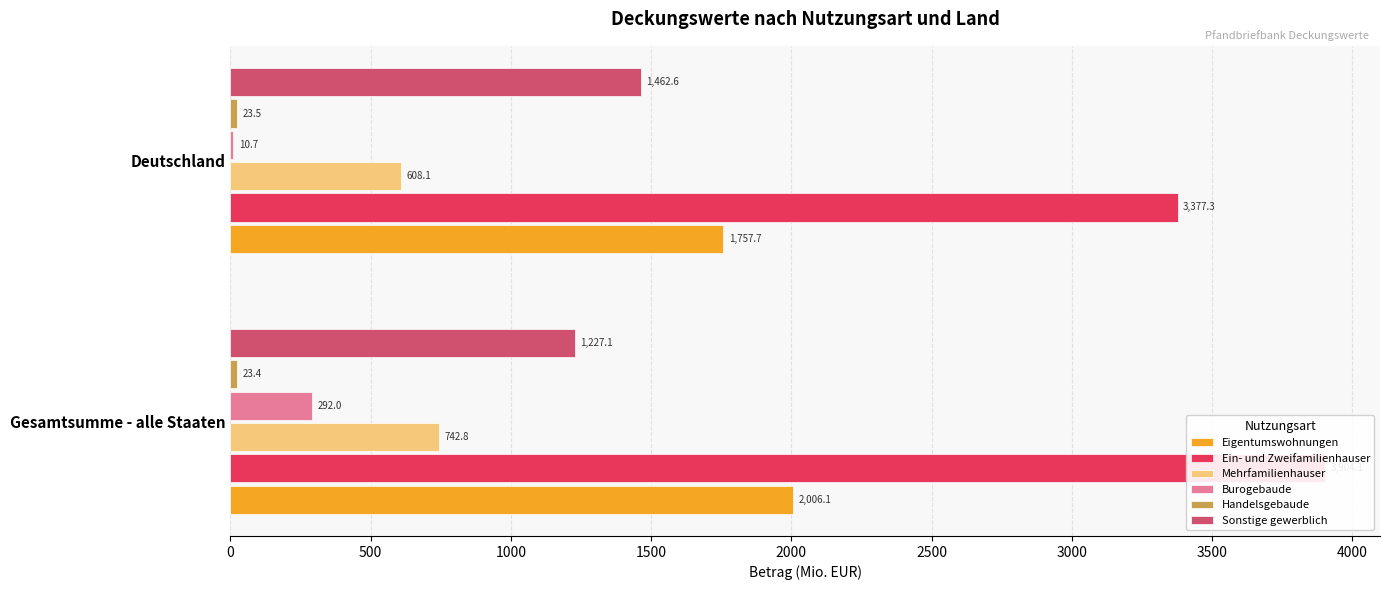

What are all the series names shown in the legend?

Eigentumswohnungen, Ein- und Zweifamilienhauser, Mehrfamilienhauser, Burogebaude, Handelsgebaude, Sonstige gewerblich